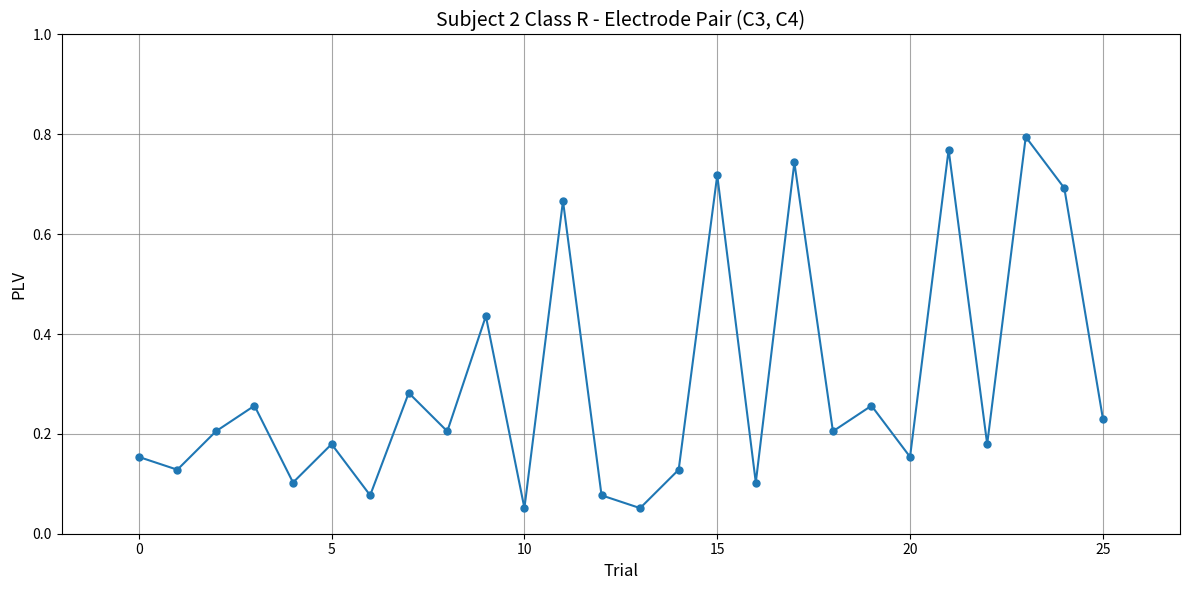

How many interior local peaks (higher than both neighbors) does the data have?

10